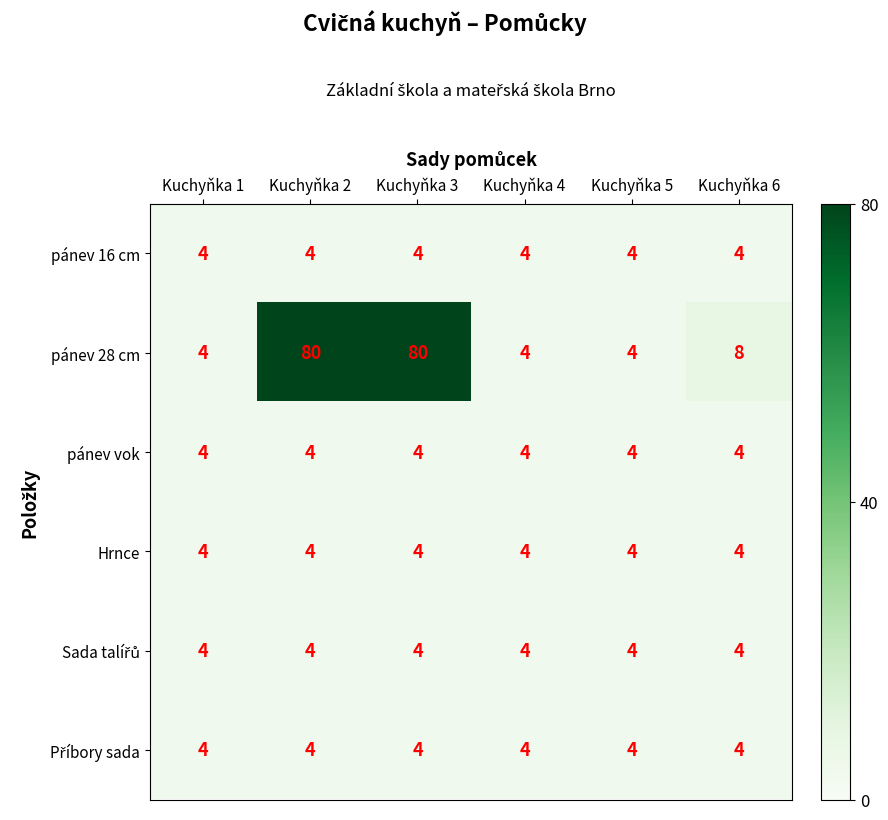

What is the average value of the Hrnce series?

4